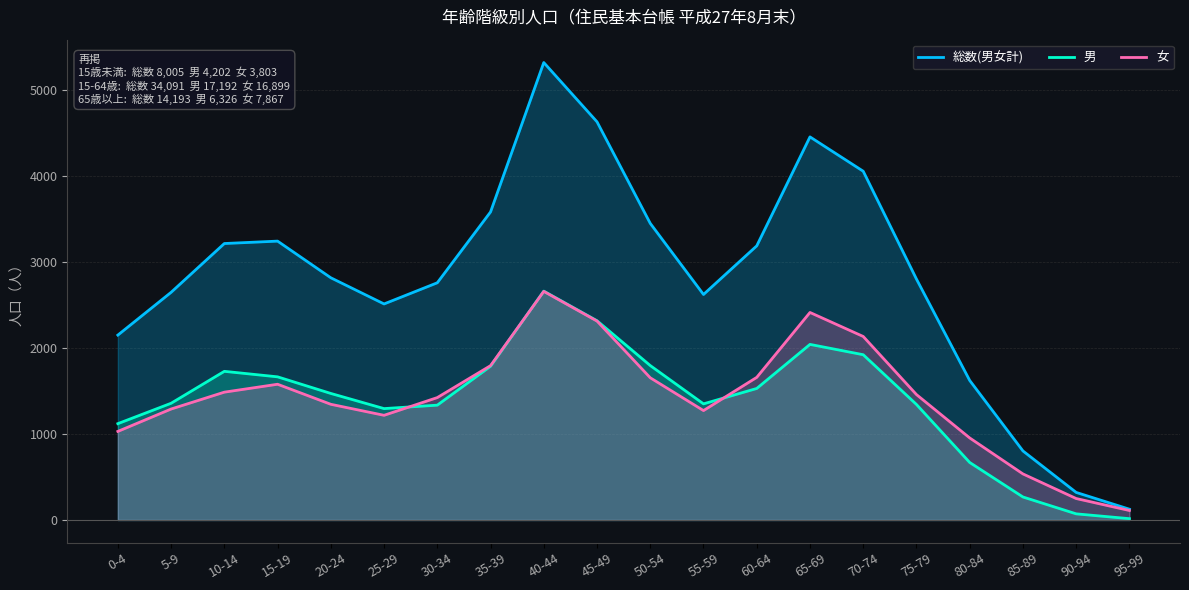

What is the total value across all series at 55-59?

5240